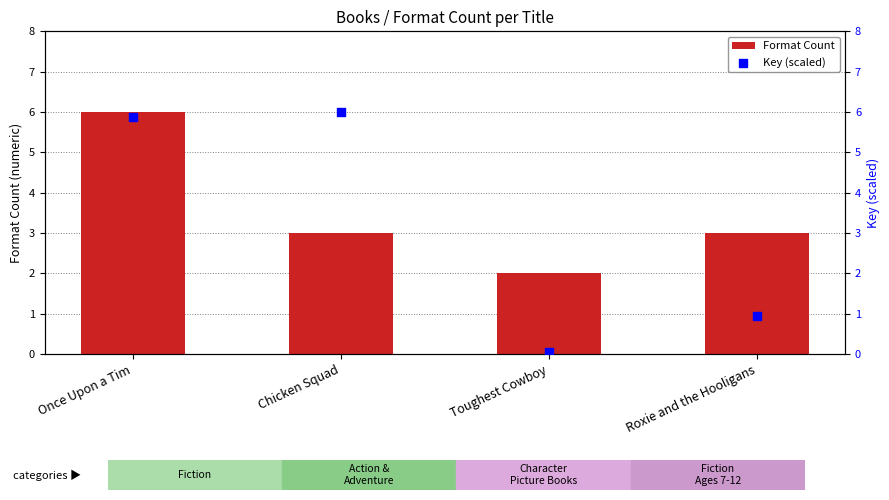

Which series has the widest spread of Y values?

Key (scaled)